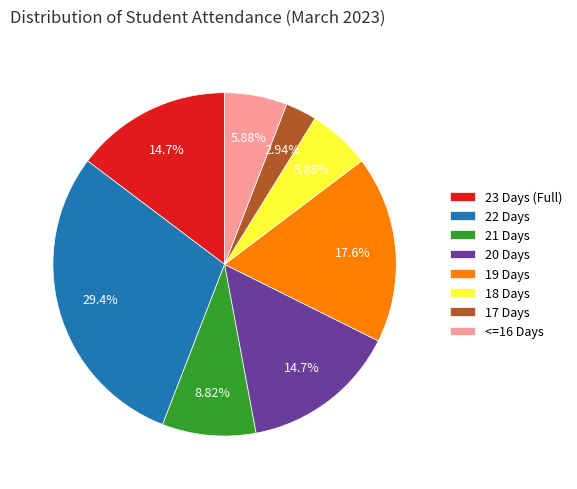

What is the smallest slice in the pie chart?

17 Days